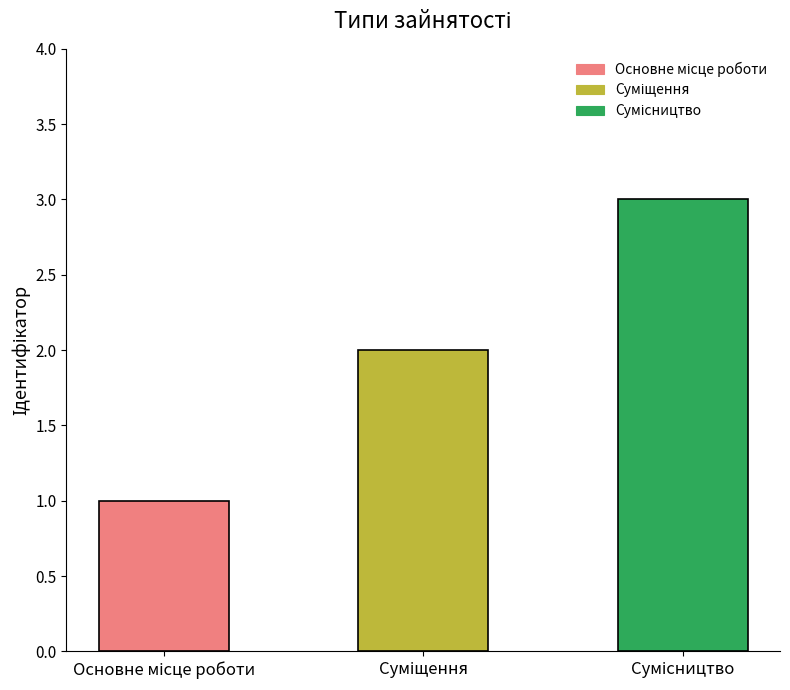

What is the difference between the maximum and minimum values?

2